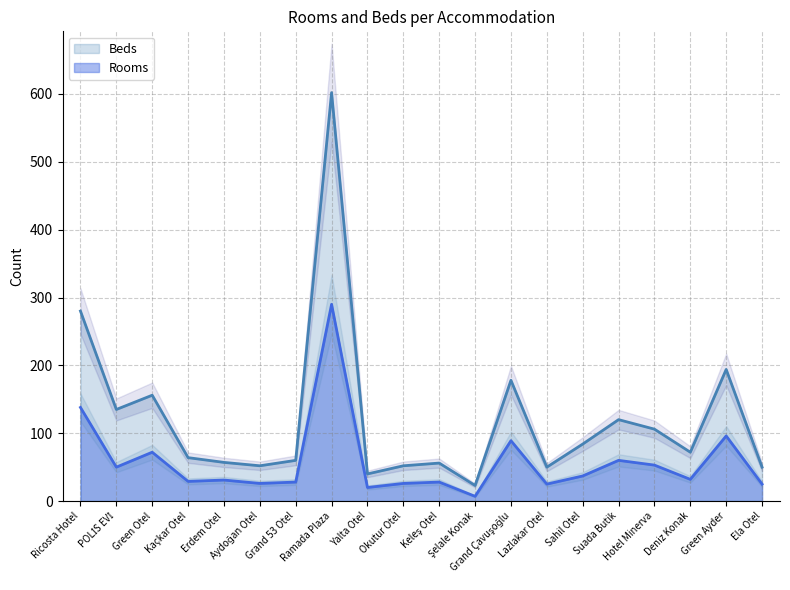

What is the highest value of the Beds series?

602